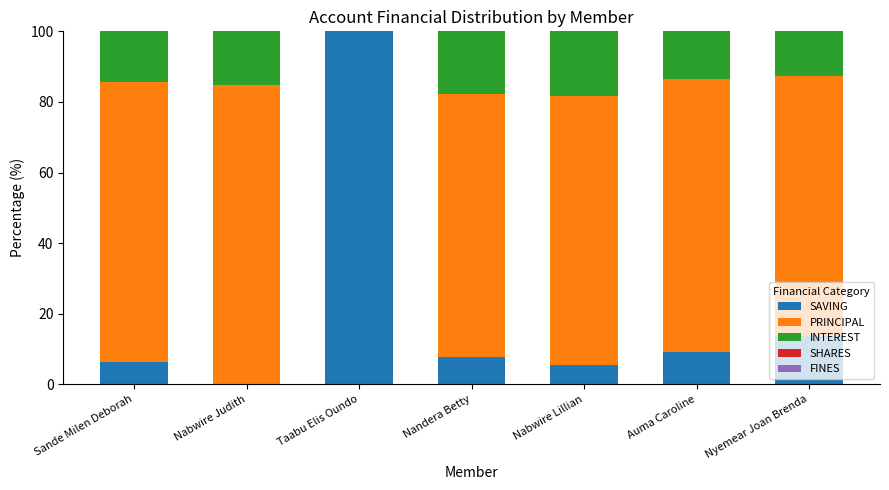

At which label is SAVING closest to 50?

Nyemear Joan Brenda